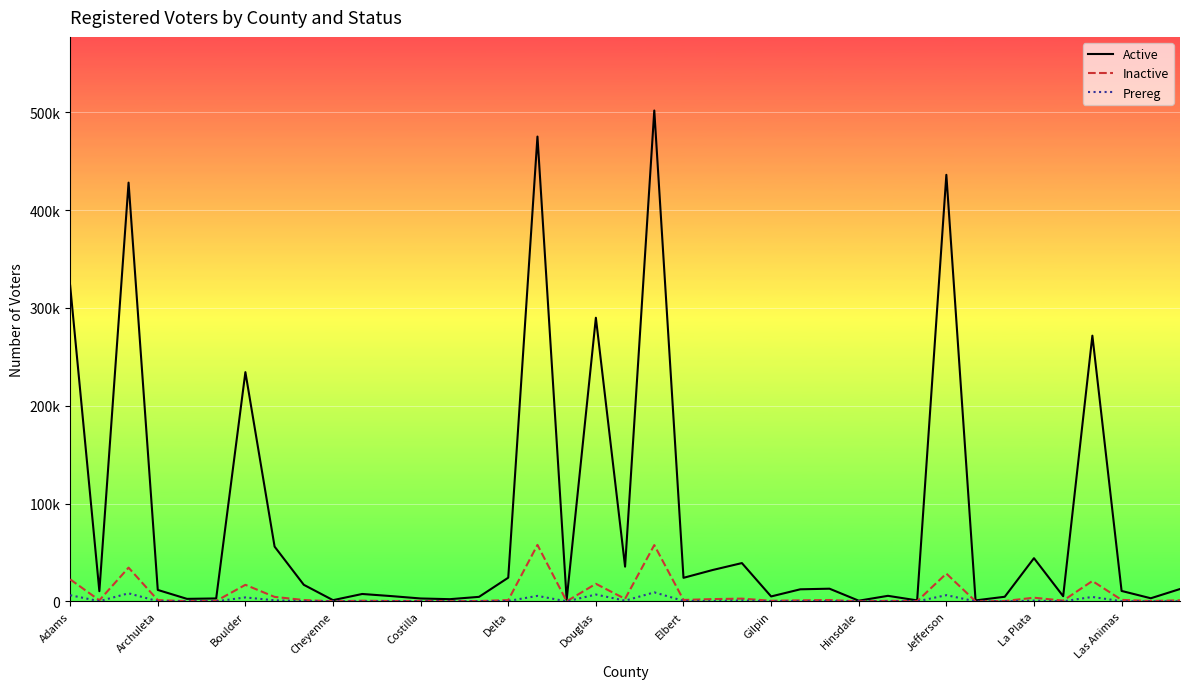

At how many categories does at least one series exceed 62389?

8